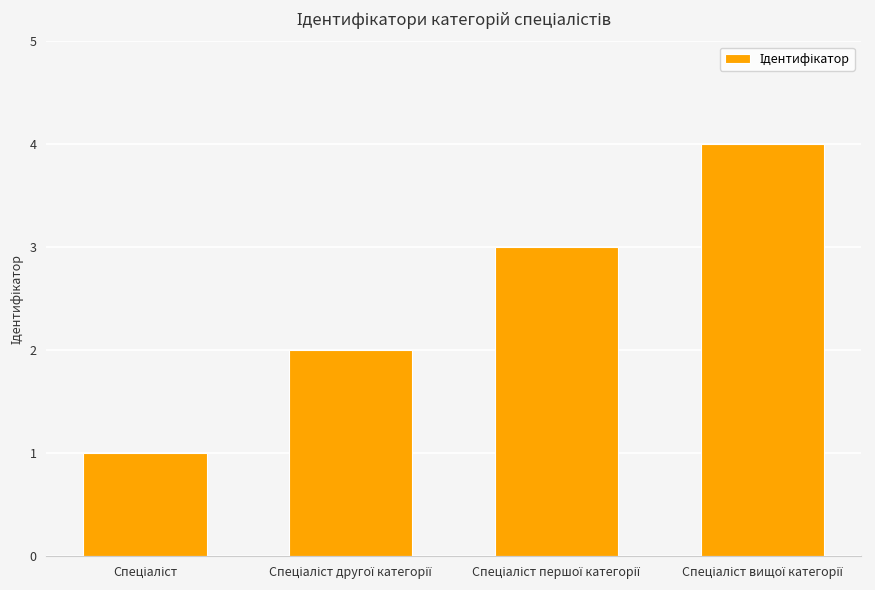

What is the greatest value displayed?

4